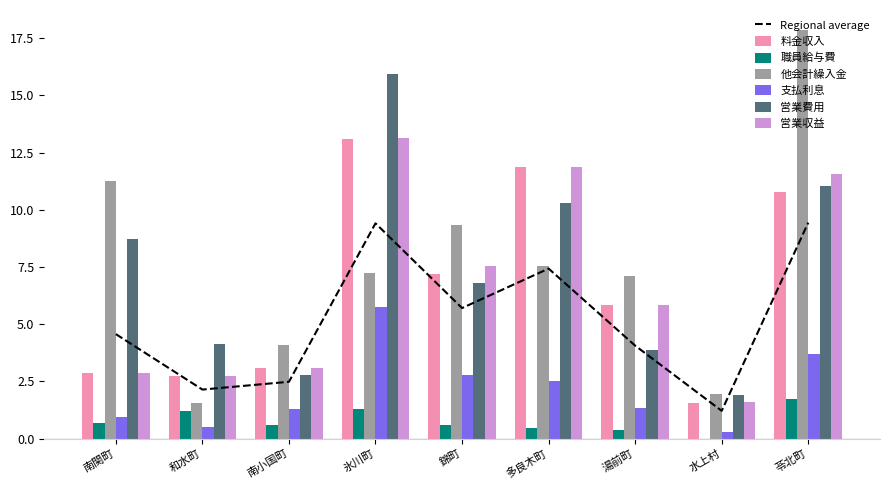

Which series has the largest total across all categories?

他会計繰入金